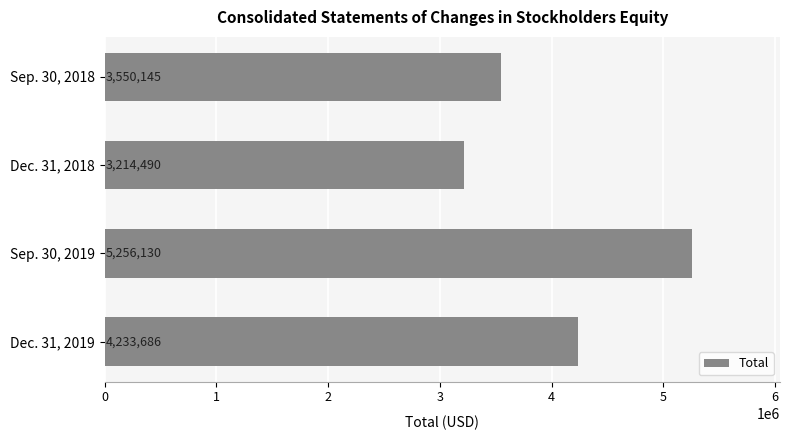

At which label is the value closest to 4235310?

Dec. 31, 2019